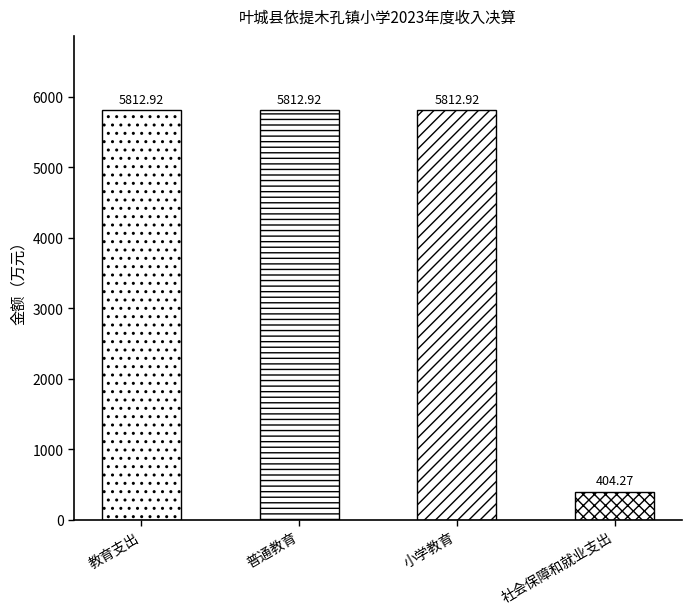

The chart shows a value of 5812.9 at 小学教育. True or false?

True